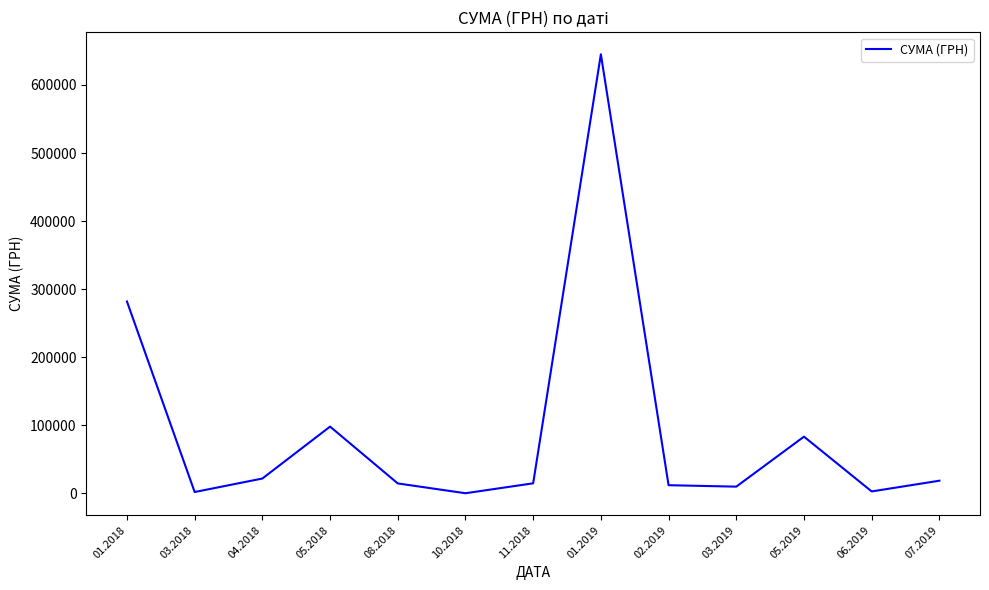

What is the sum of all values?

1206621.8